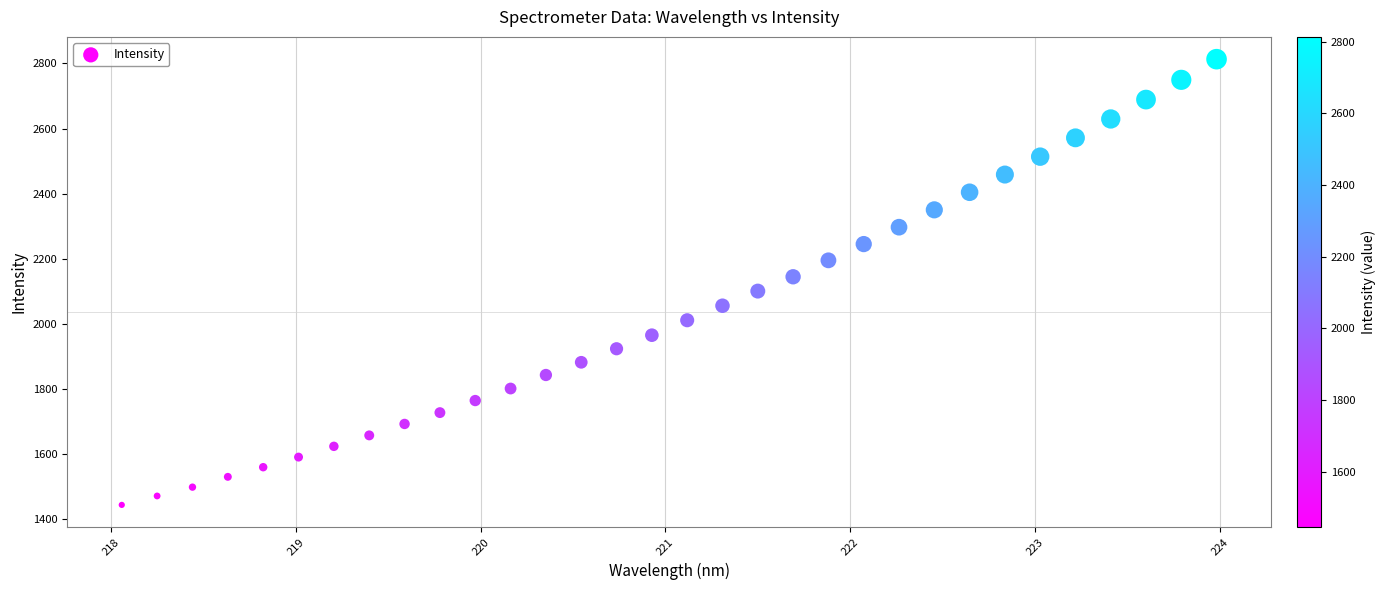

What is the range of X values (max minus min)?

5.9